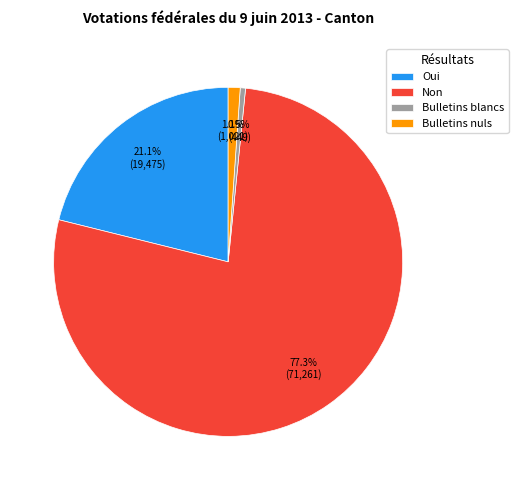

Which has a higher value, Oui or Bulletins nuls?

Oui